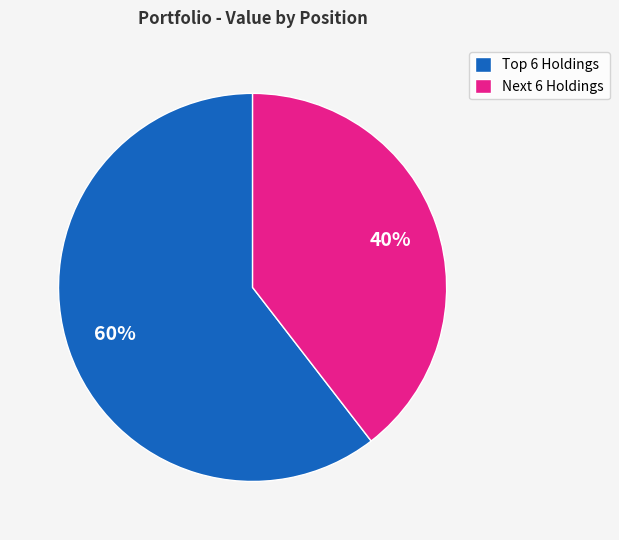

Is it true that Next 6 Holdings is 40% of the pie?

True